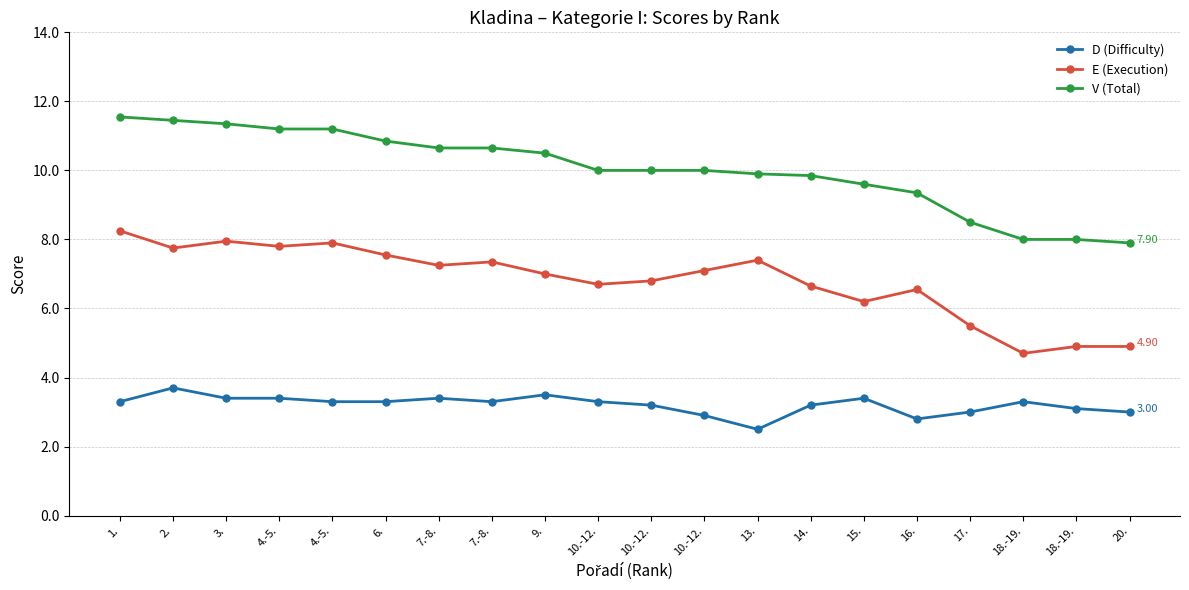

At which category does the chart reach its peak across all series?

1.